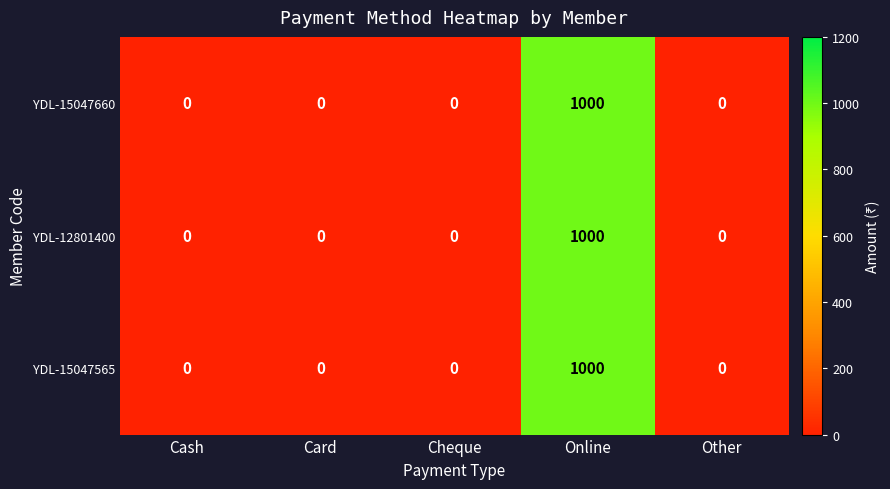

Which category has the highest value across all series?

Online